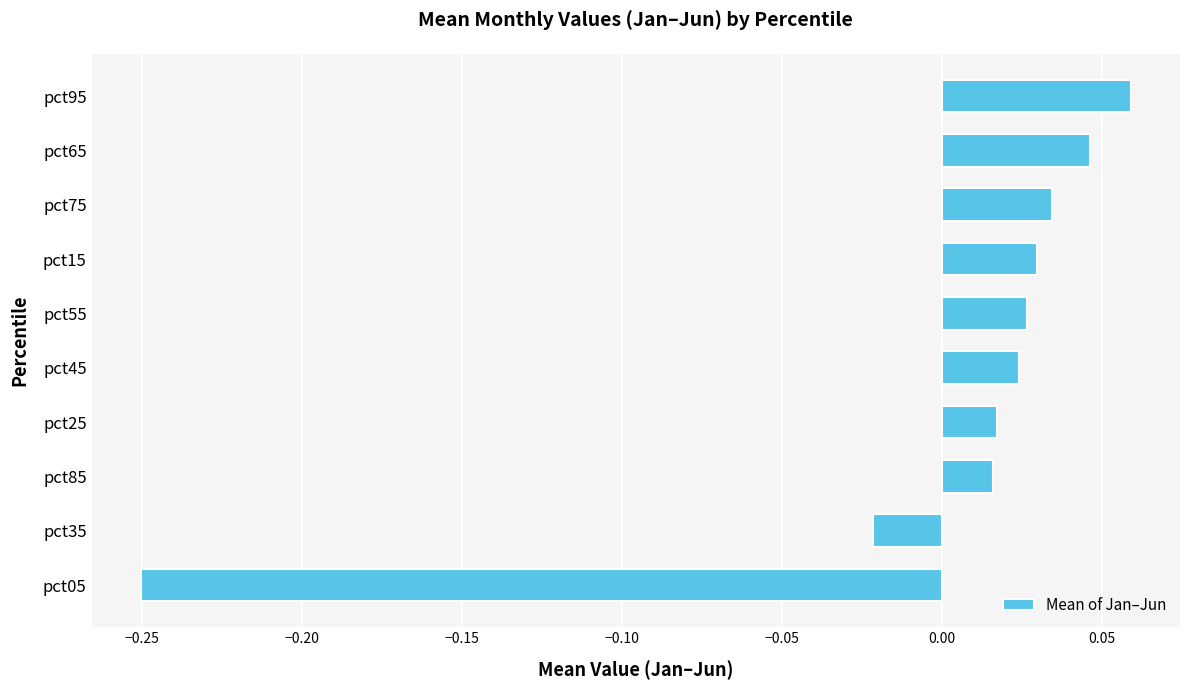

What is the change in value from pct05 to pct75?

+0.3